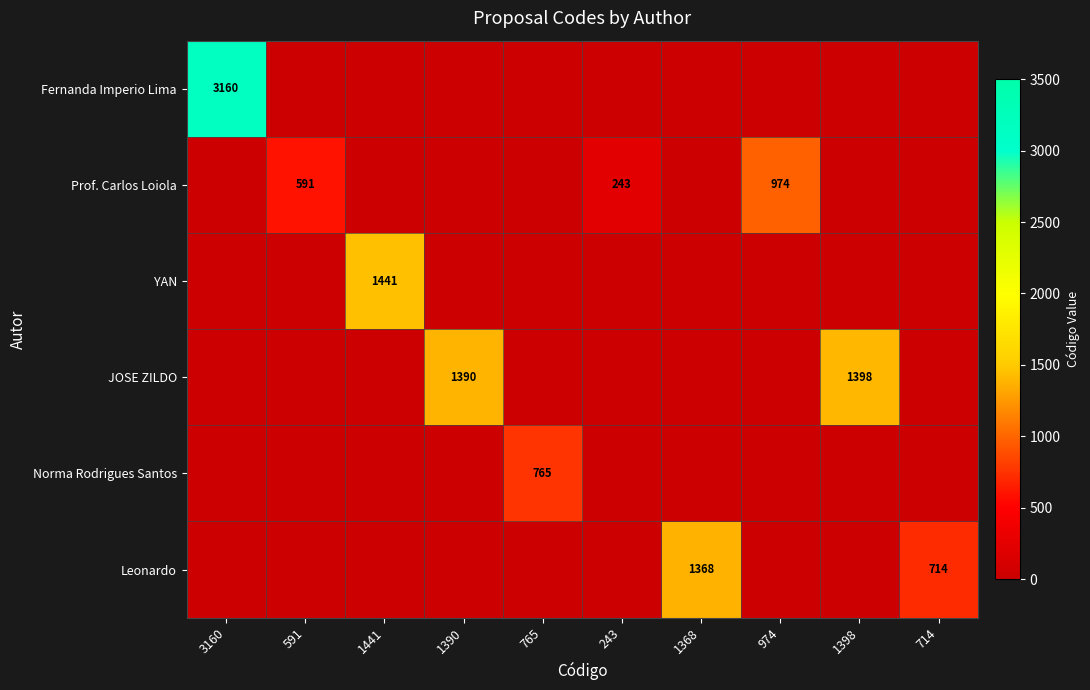

How many distinct data groups are displayed?

6